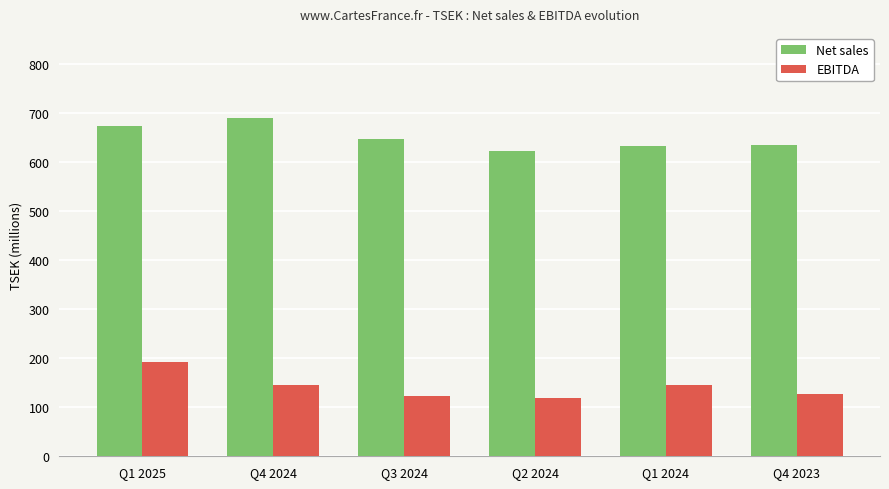

Between Q1 2025 and Q3 2024, which series saw the biggest shift?

EBITDA